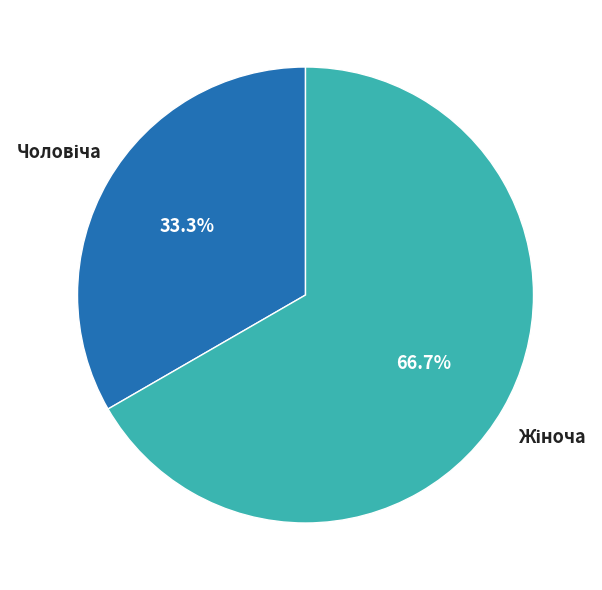

Does any single category account for the majority?

Yes